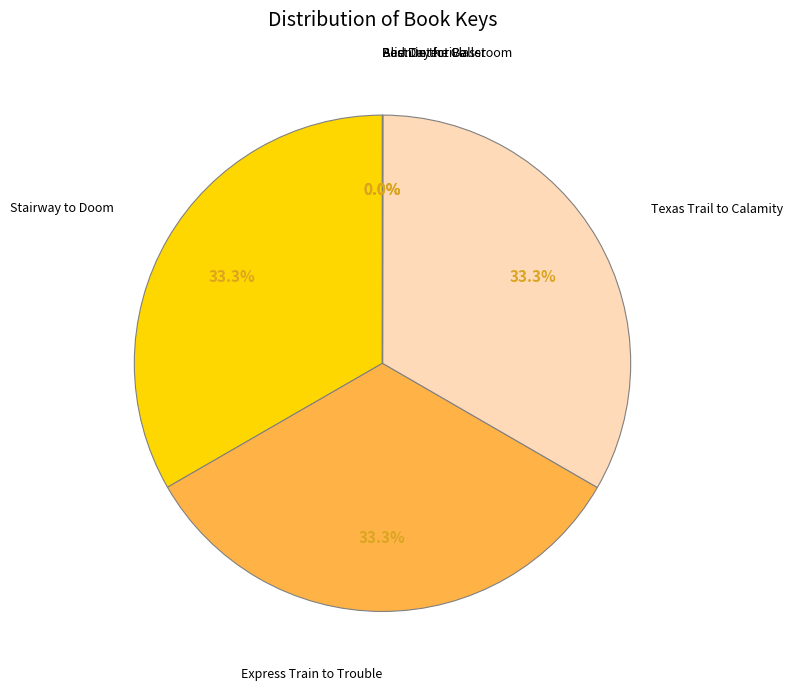

Combined, what portion of the pie is Express Train to Trouble and Texas Trail to Calamity?

66.7%